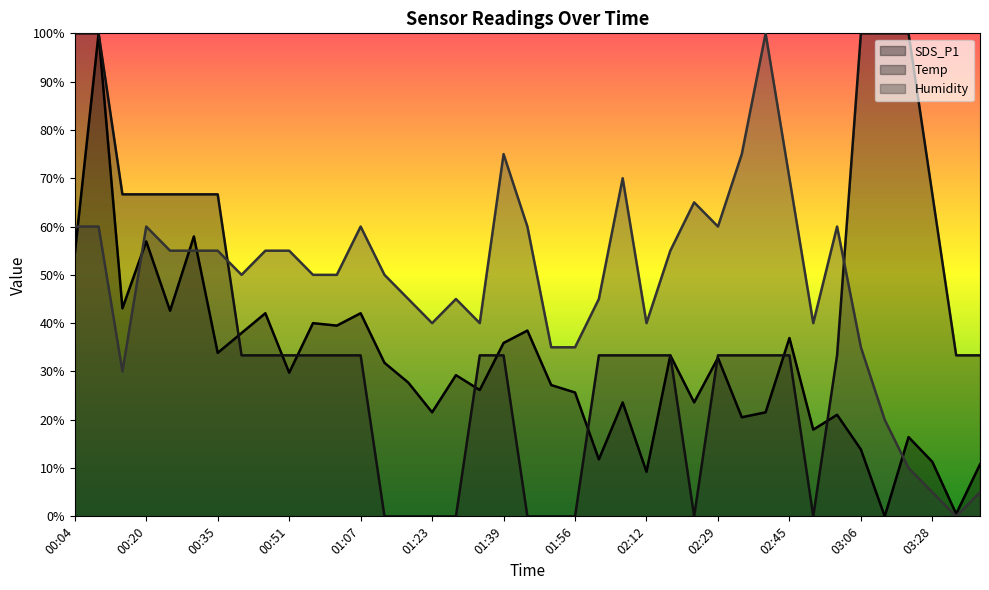

Is the value of SDS_P1 at 03:33 greater than the value of Temp at 01:56?

Yes